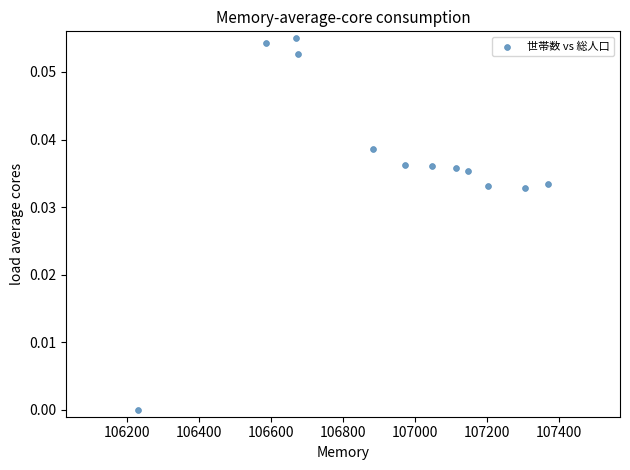

What is the range of X values (max minus min)?

1137.0